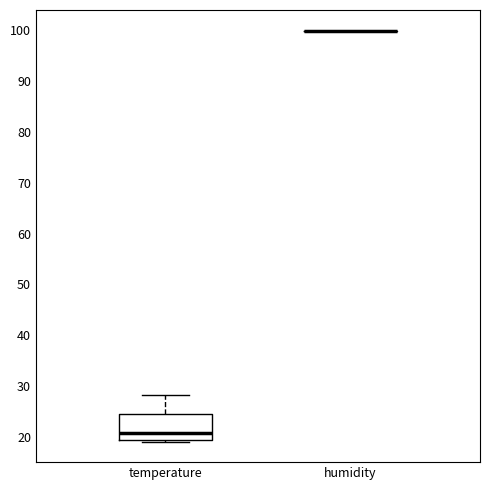

Where is the lower edge of the box for temperature on the y-axis? The values are not printed on the chart, so give them approximately, as read against the axis.

20